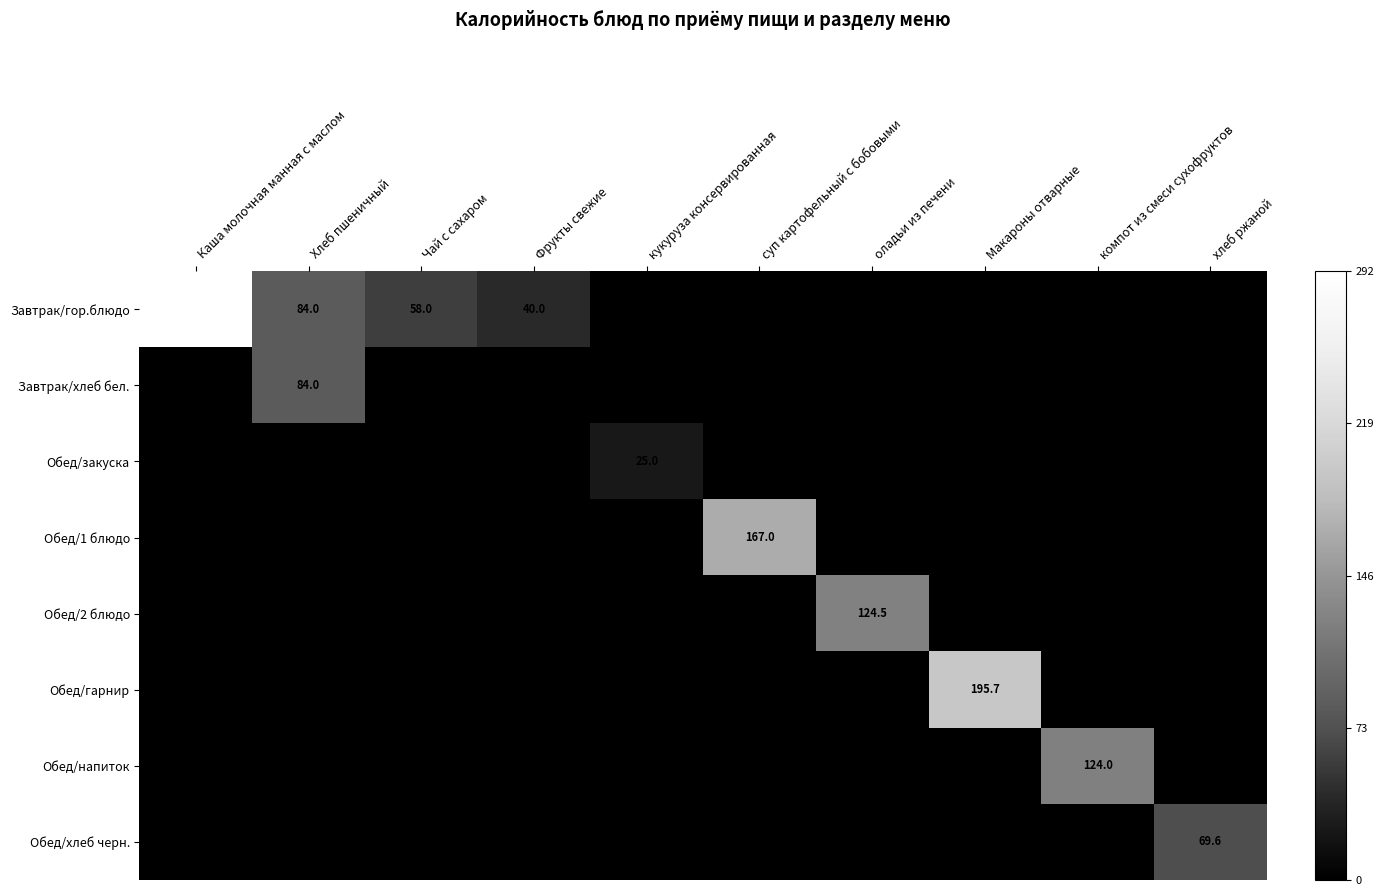

The value of Обед/закуска at хлеб ржаной is -1.0. True or false?

True